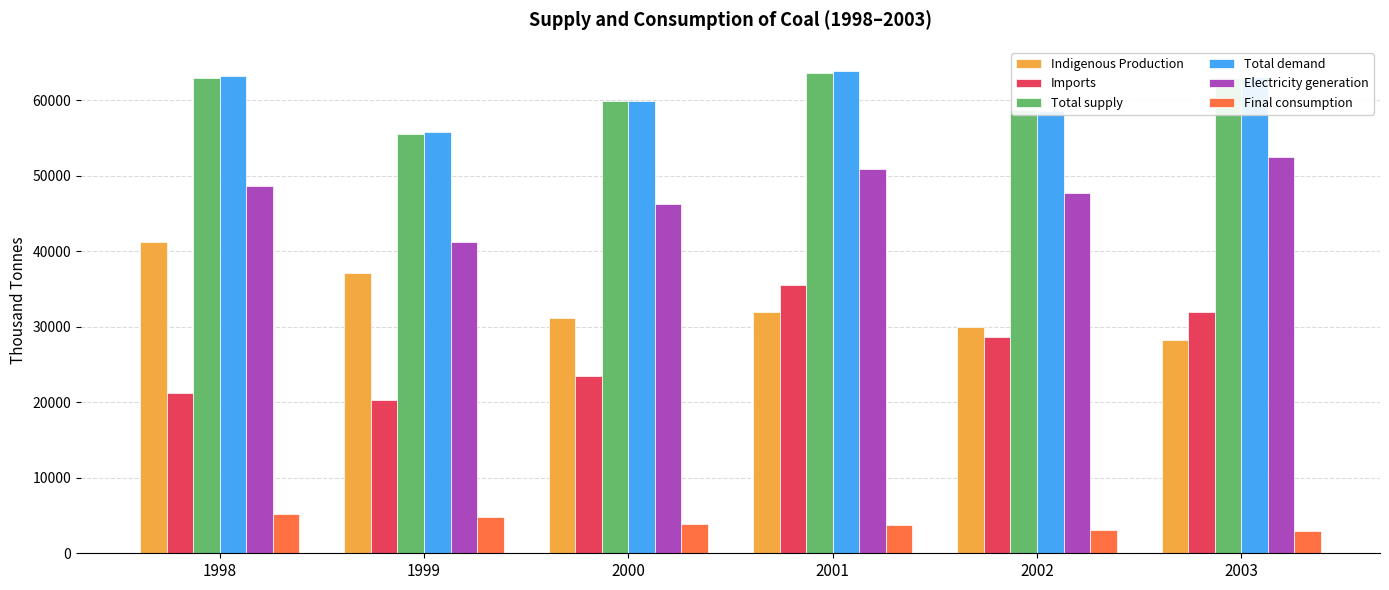

What is the value of the Electricity generation bar at the 3rd from the left?

46197.5